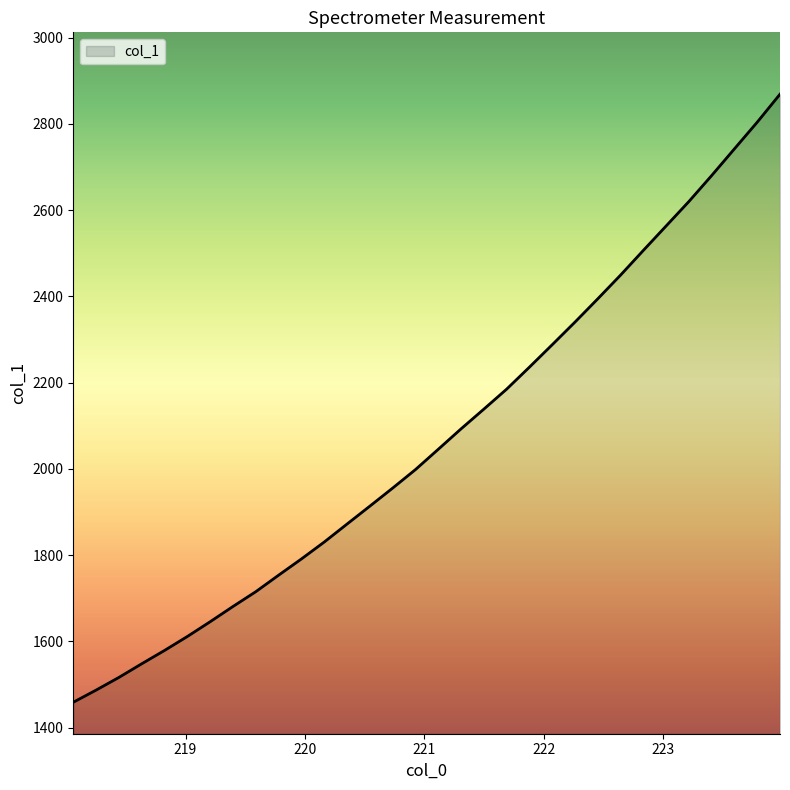

How many lines are shown in the chart?

1